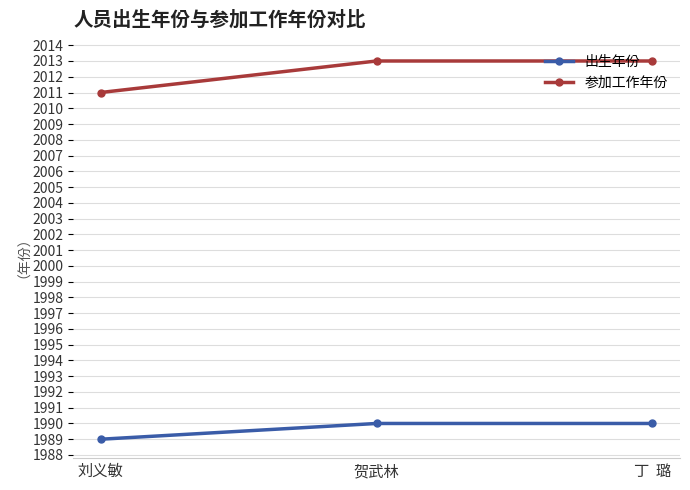

At 刘义敏, list the series in order from smallest to largest.

出生年份, 参加工作年份